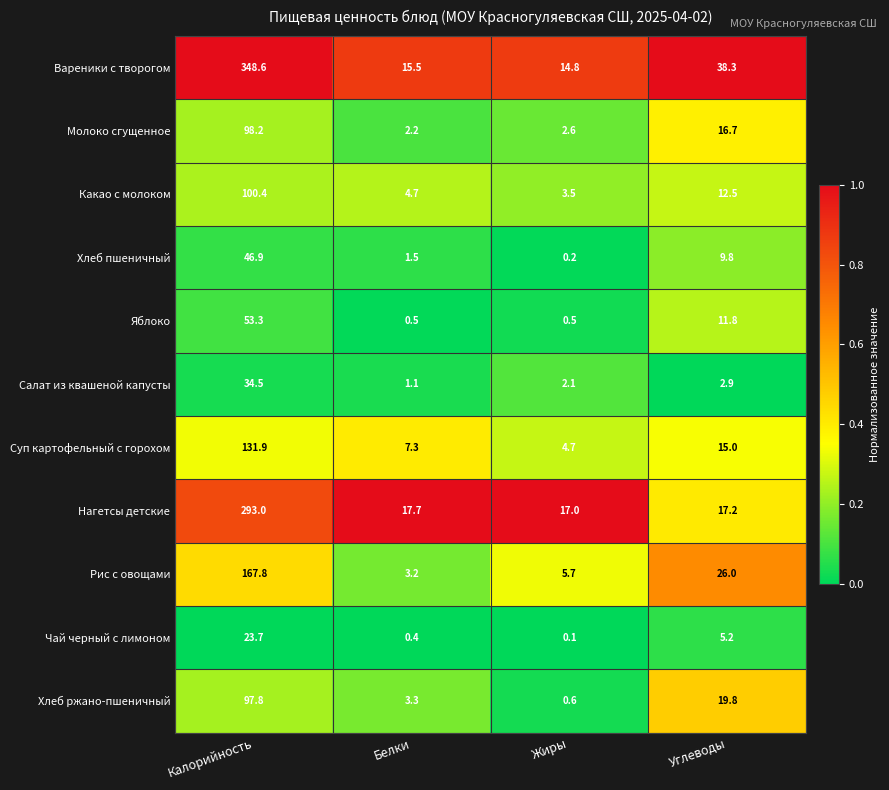

What is the minimum value for Какао с молоком?

3.5